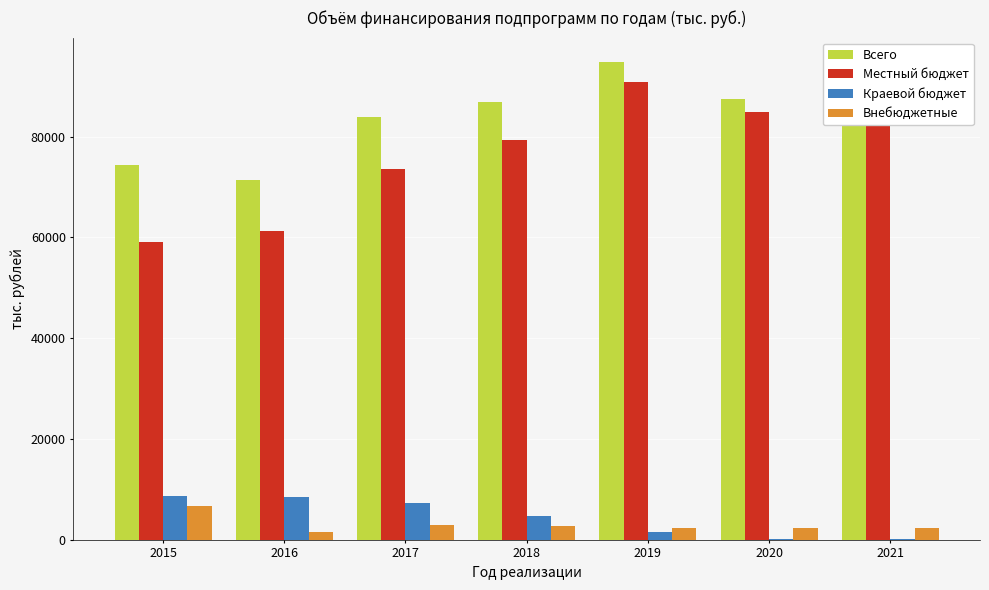

True or false: Всего has a value of 150830.0 at 2019.

False